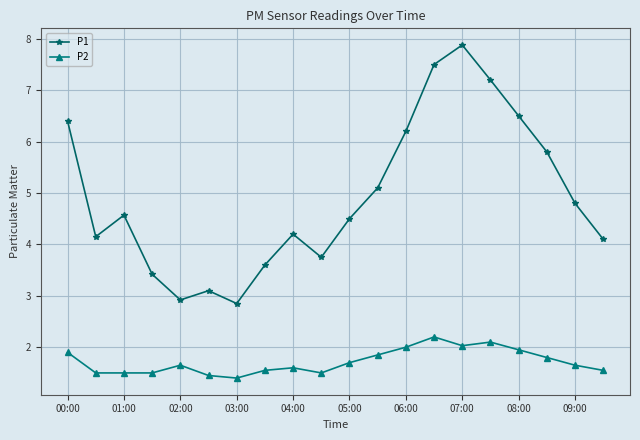

Which series has the widest spread of values?

P1